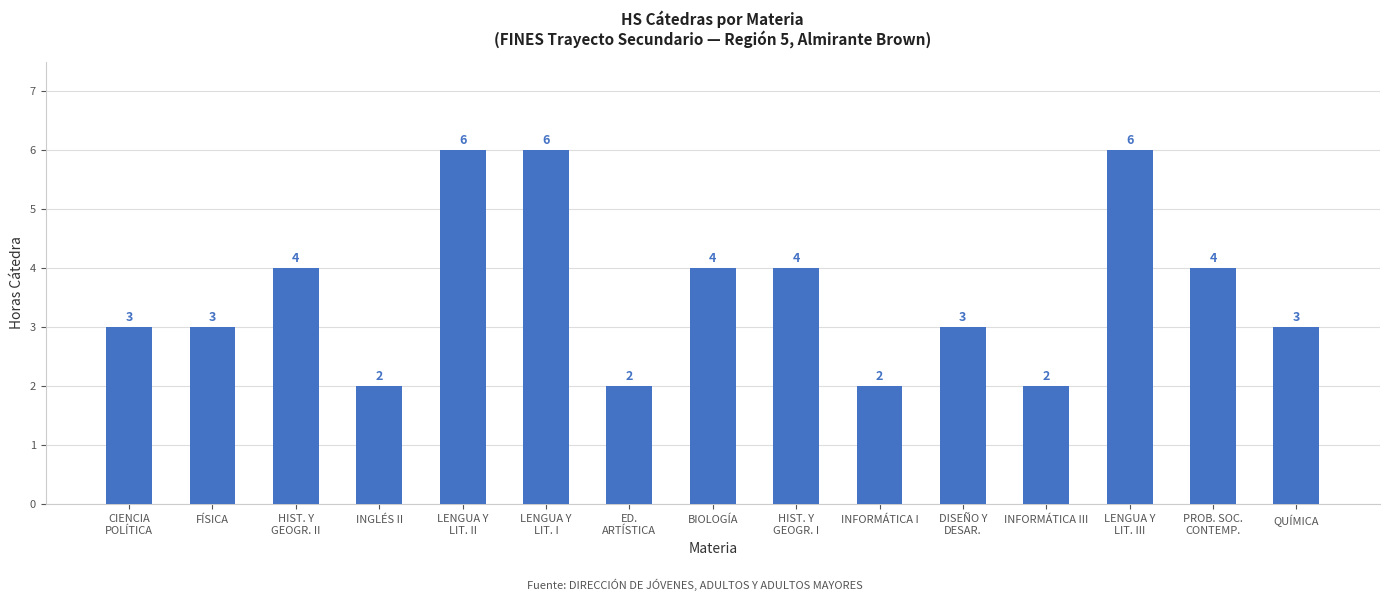

Does the chart contain stacked bars?

No